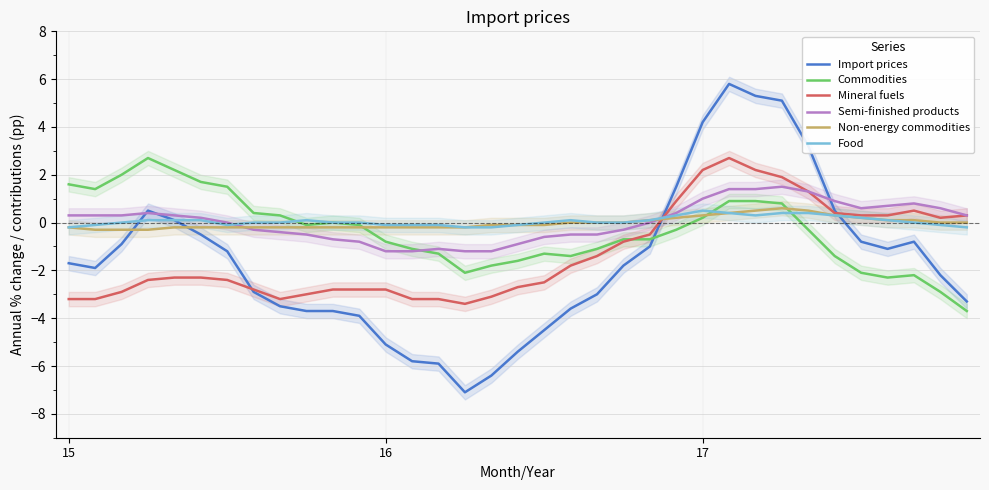

What is the label of the 7th point from the right?

28